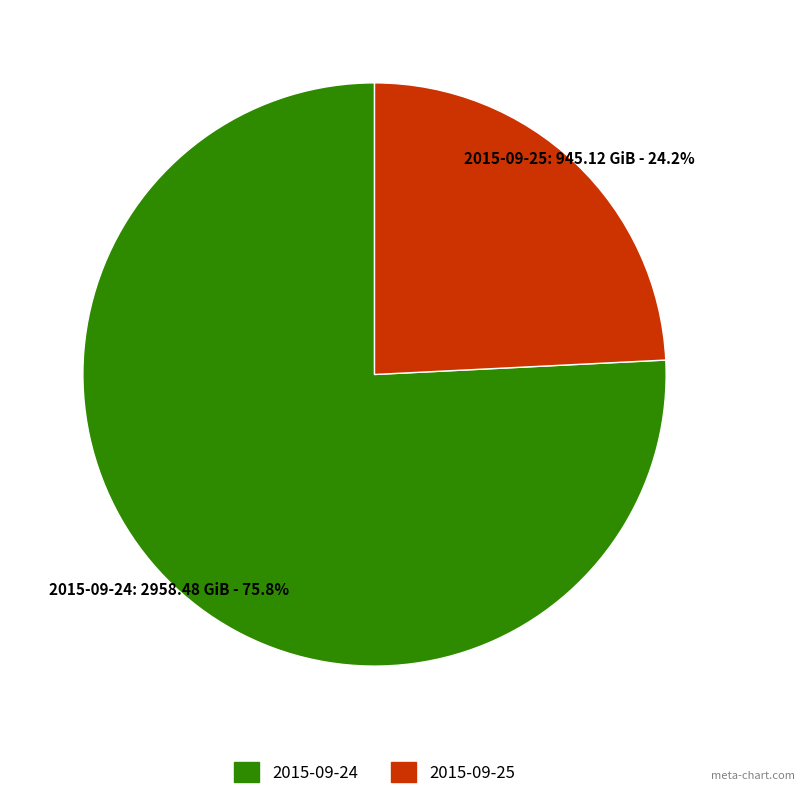

What is the total percentage of 2015-09-24 and 2015-09-25?

100.0%